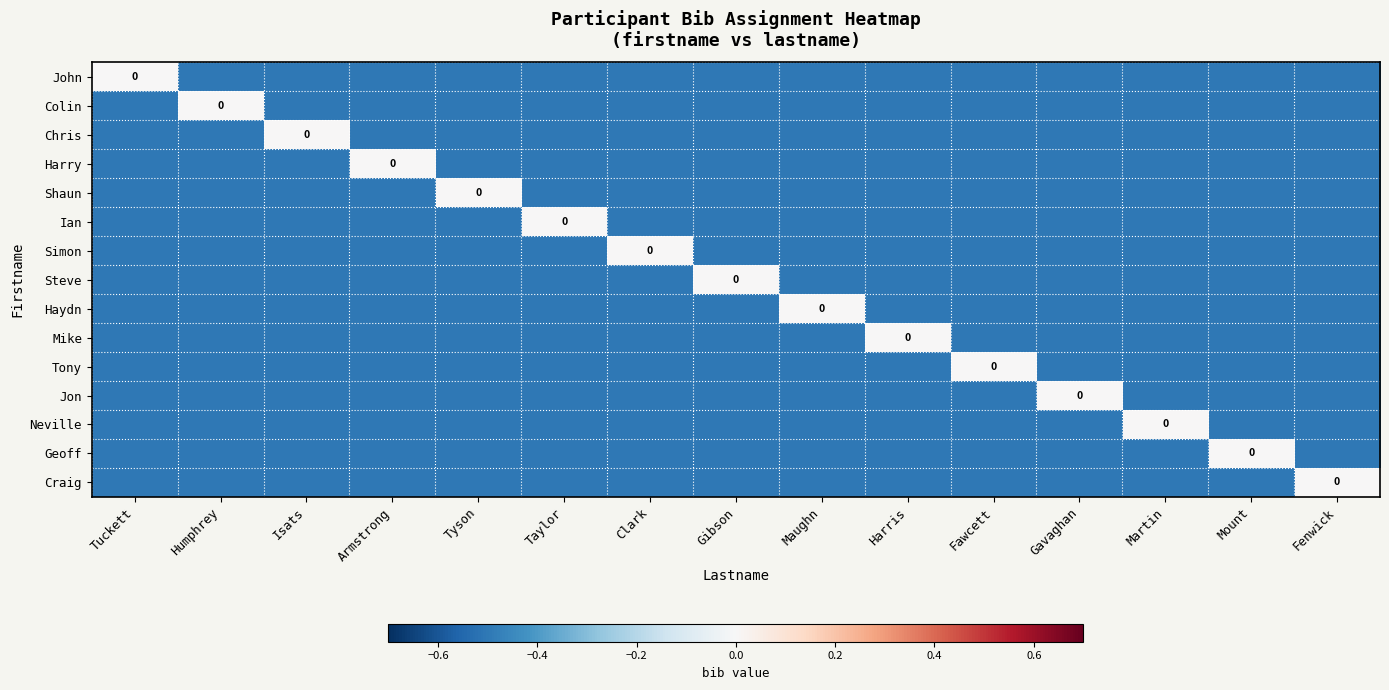

The value of Mike at Taylor is -0.3. True or false?

False